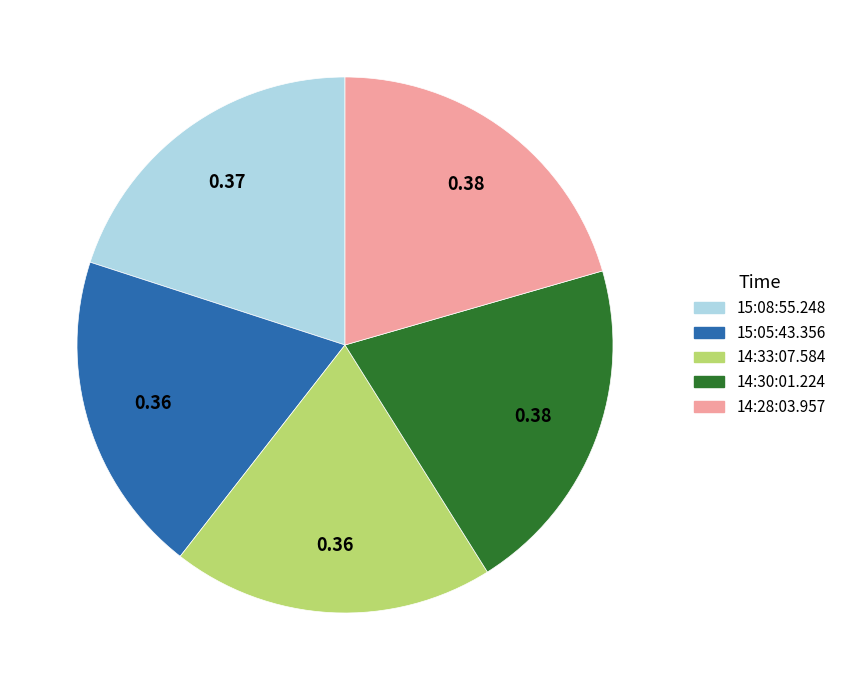

How many segments does this pie chart have?

5